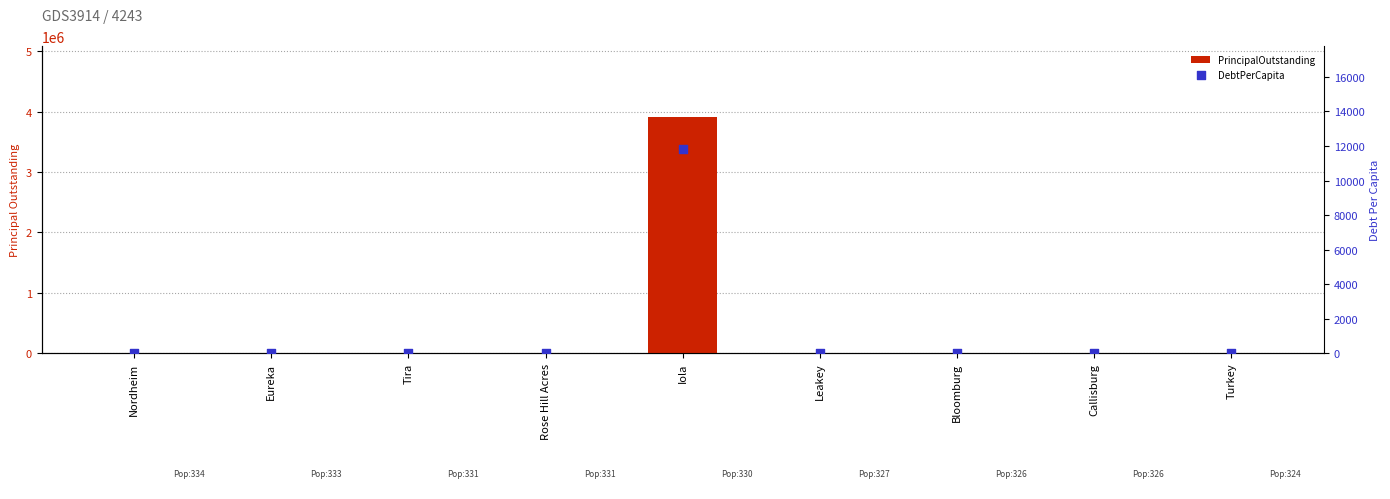

Which series has the widest spread of Y values?

PrincipalOutstanding